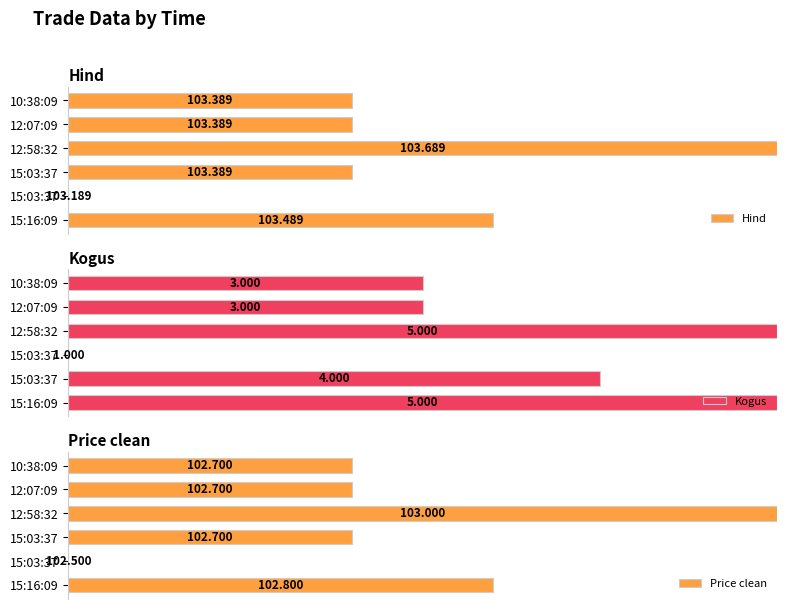

Rank the series by their maximum value, from highest to lowest.

Hind, Kogus, Price clean